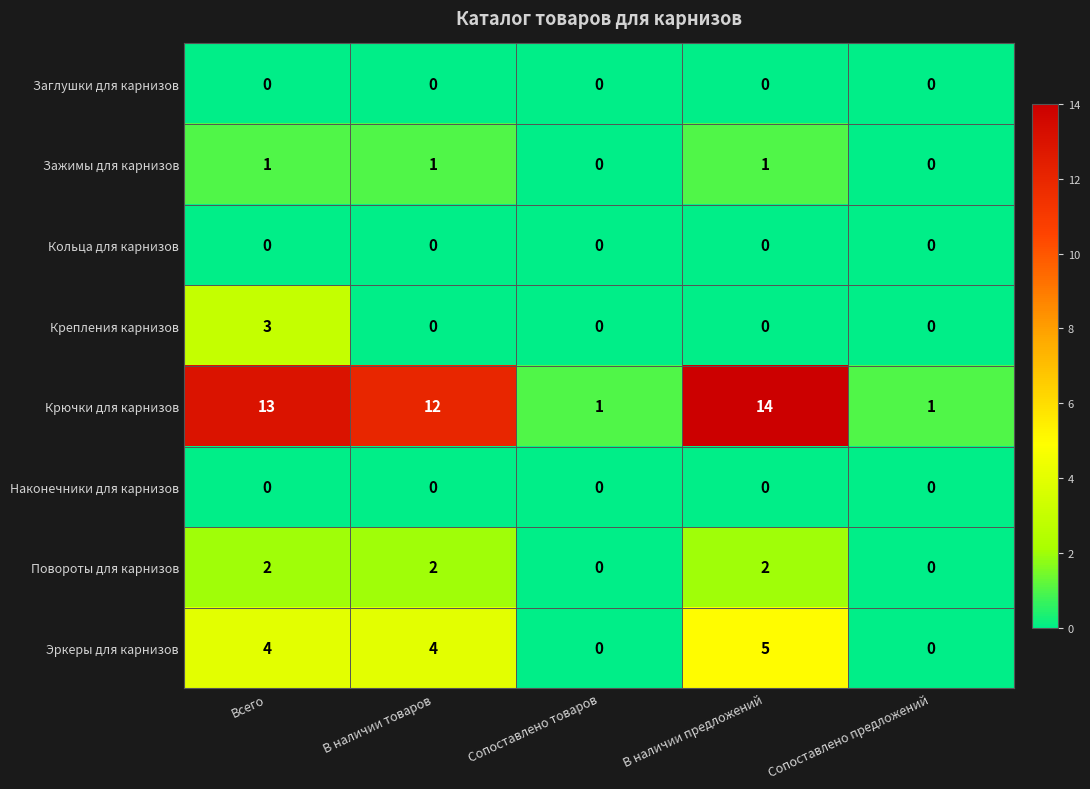

How many Зажимы для карнизов values are between 0 and 1?

5